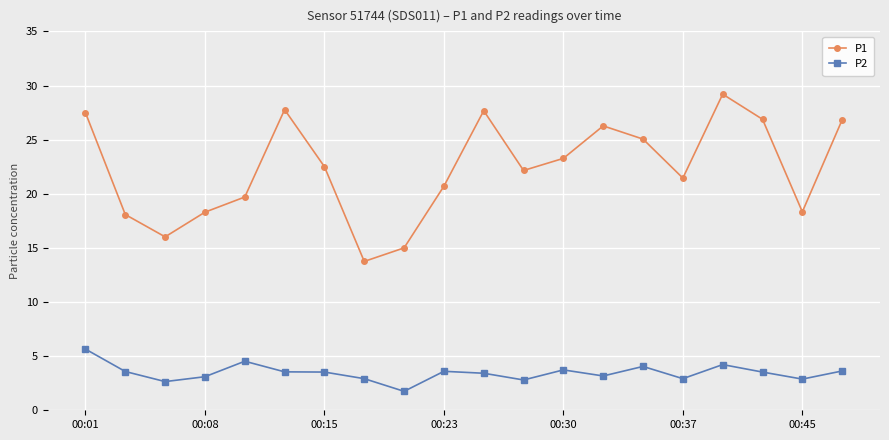

Rank the series by their average value, from lowest to highest.

P2, P1